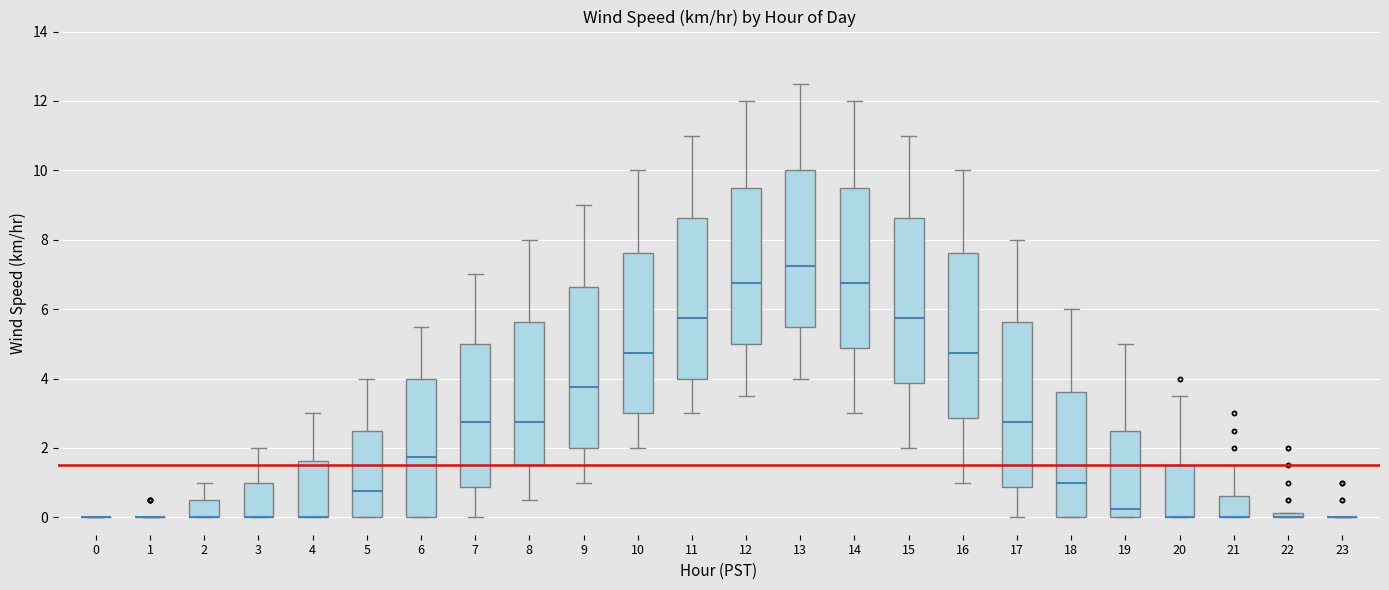

Where is the upper edge of the box at x = 18 on the y-axis? The values are not printed on the chart, so give them approximately, as read against the axis.

3.6